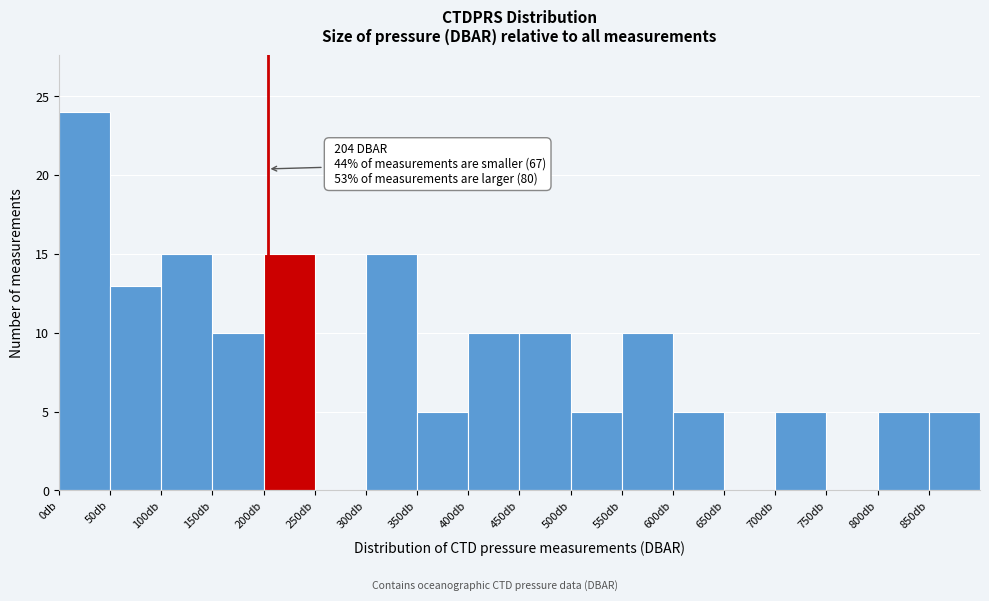

Which range on the x-axis has the tallest bar?

0 to 50